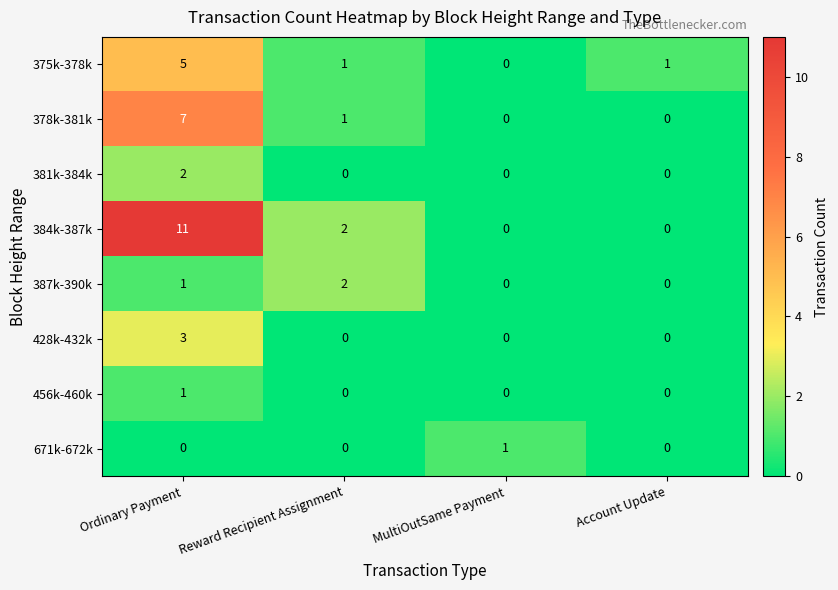

What is the sum of all 428k-432k values?

3